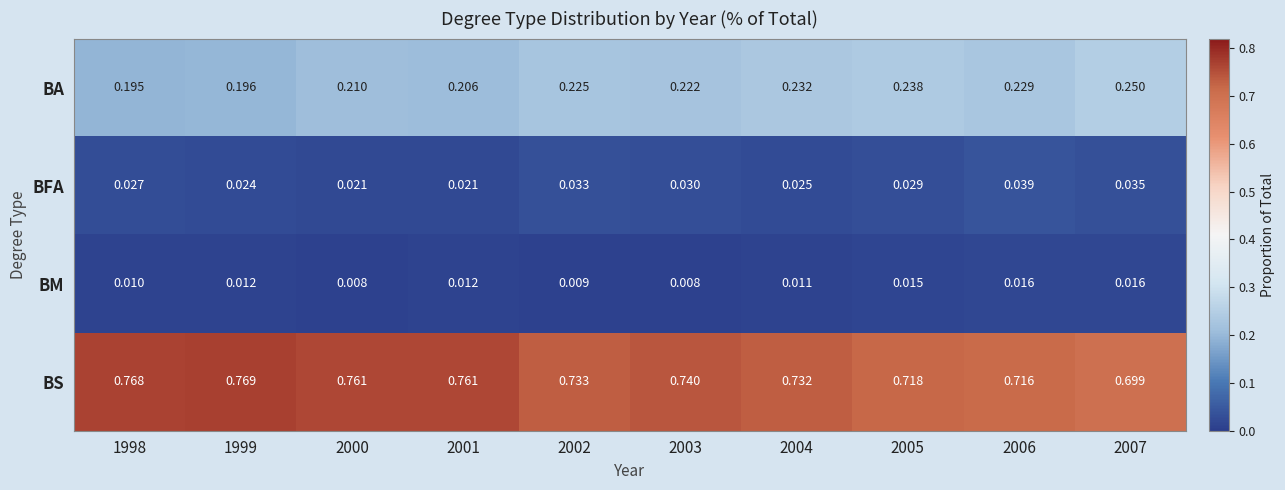

At which category is the sum across all series the highest?

1999